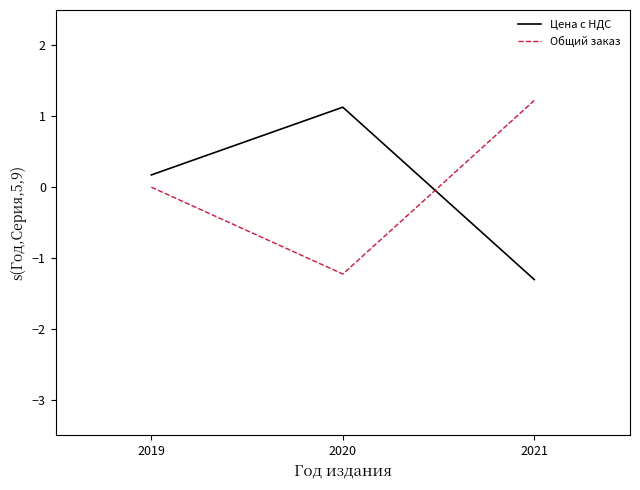

How many values in the Цена с НДС series are below 0?

1